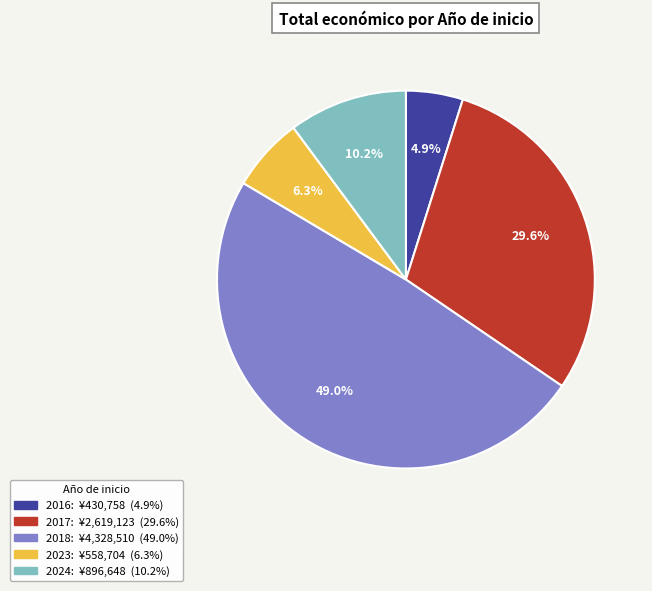

Is there any slice that represents more than half of the pie?

No